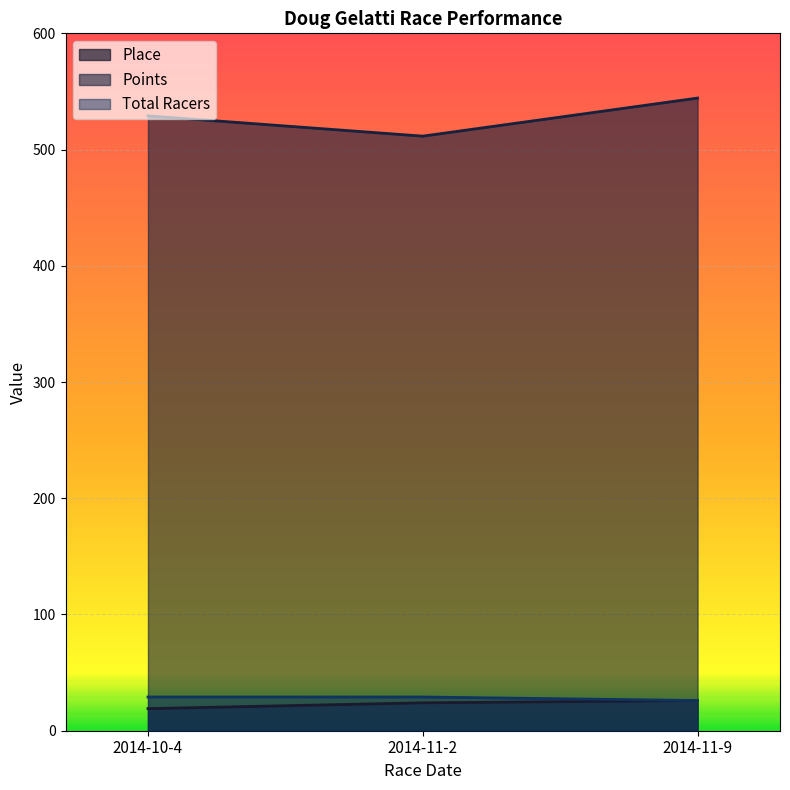

Rank the series at 2014-11-9 from highest to lowest value.

Points, Place, Total Racers